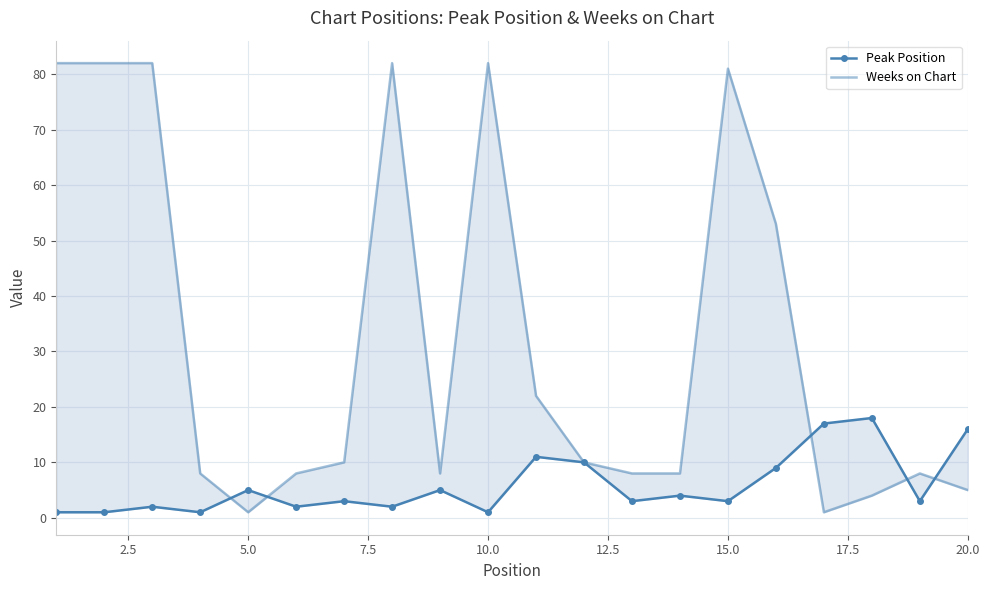

How many interior local valleys does the Weeks on Chart series have?

3